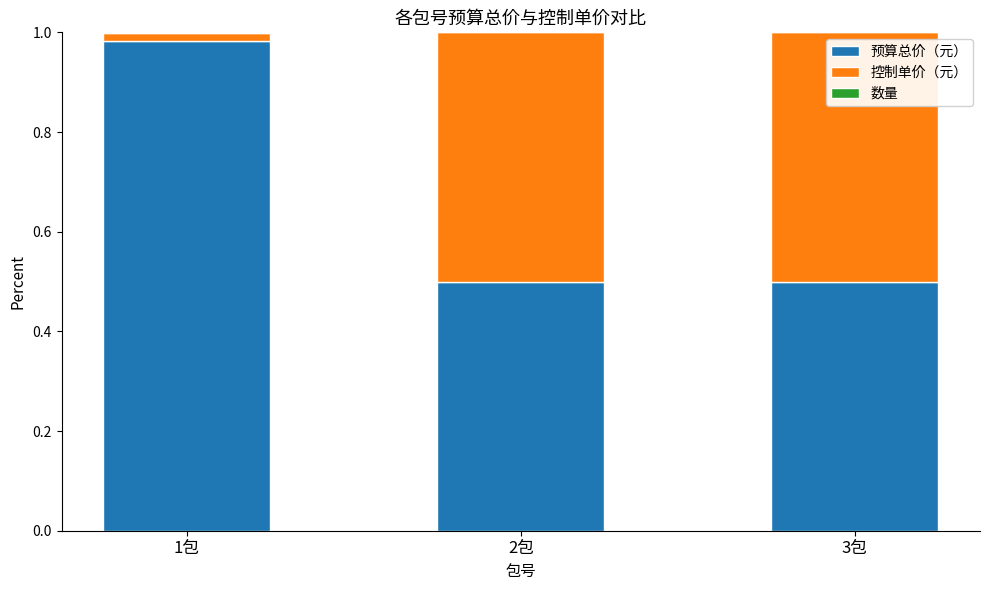

Which category has the highest value in the 预算总价（元） series?

1包